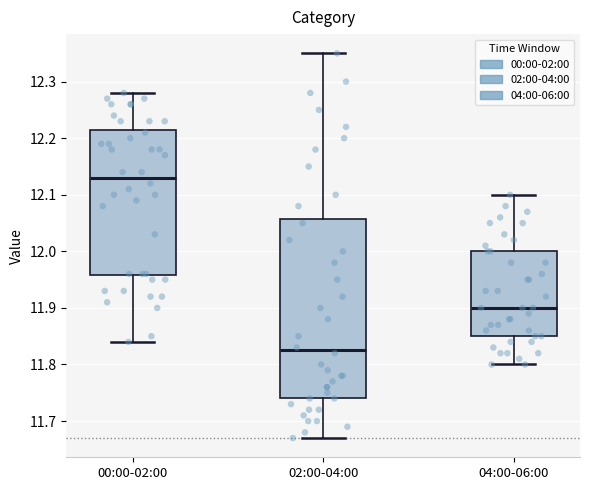

Where does the median line of the box for 04:00-06:00 sit on the y-axis? The values are not printed on the chart, so give them approximately, as read against the axis.

11.90